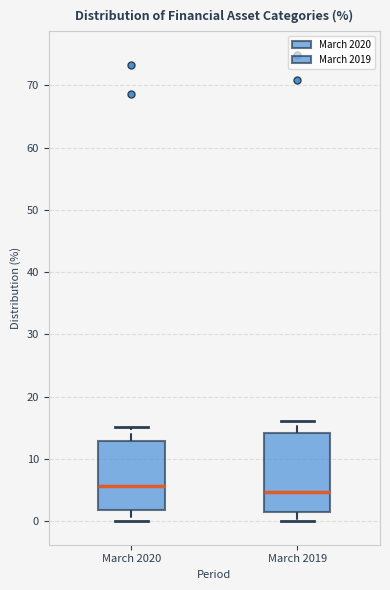

Where does the lower whisker of the box for March 2020 end on the y-axis? The values are not printed on the chart, so give them approximately, as read against the axis.

0